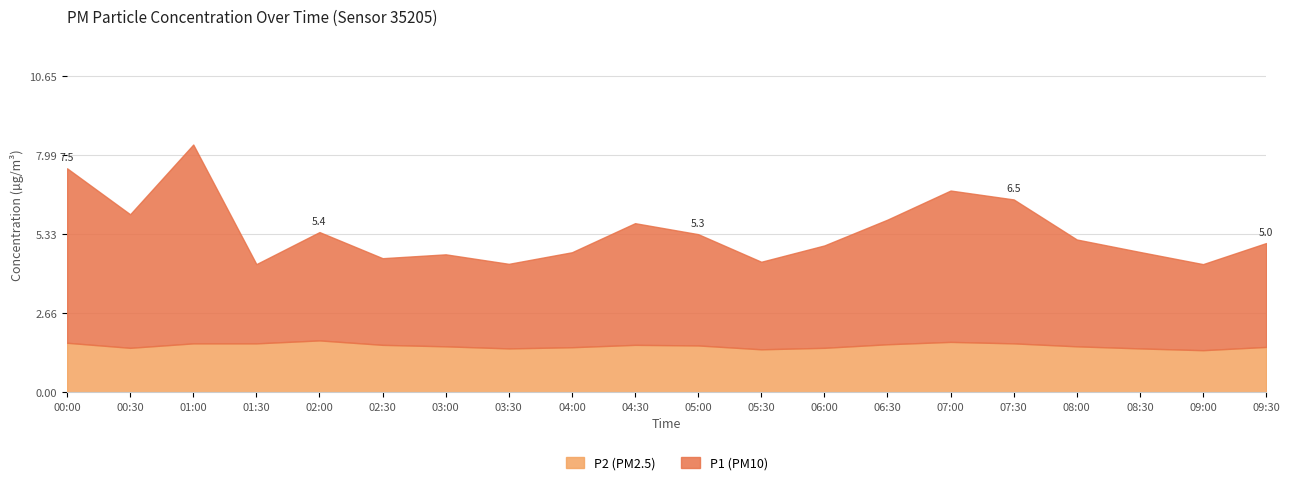

What is the minimum value for P2?

1.4